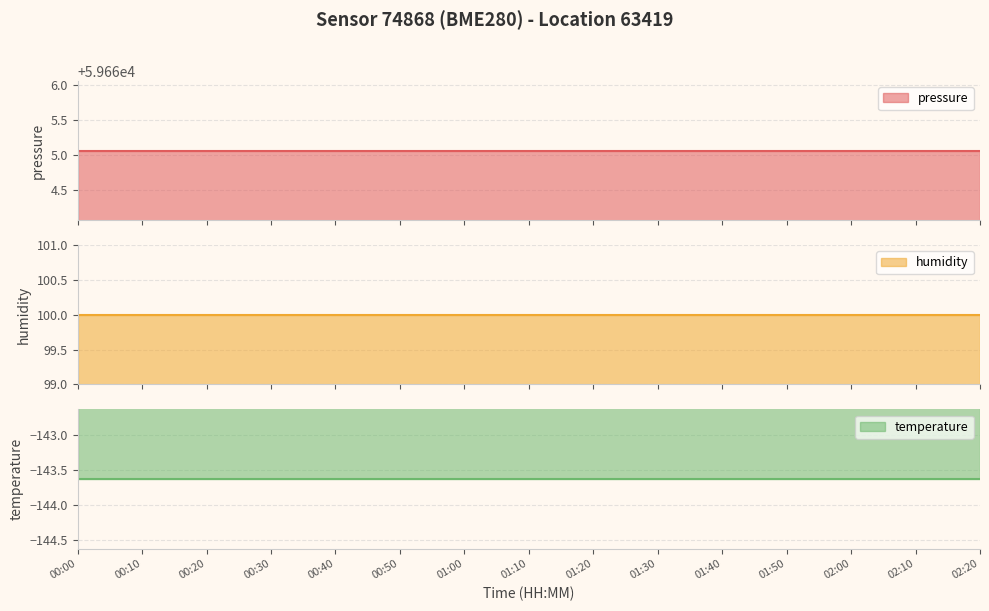

At which category does the chart reach its peak across all series?

00:00